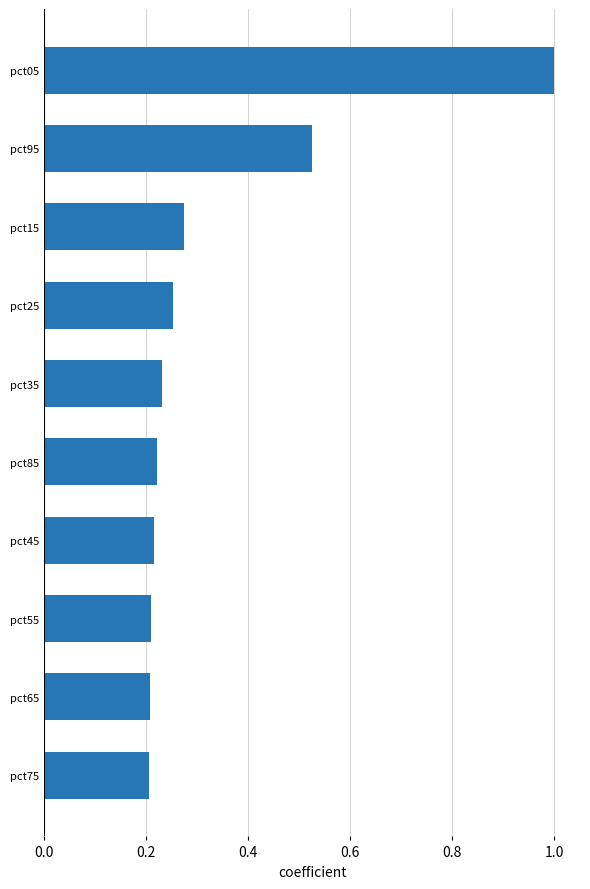

What is the sum of all values?

3.3